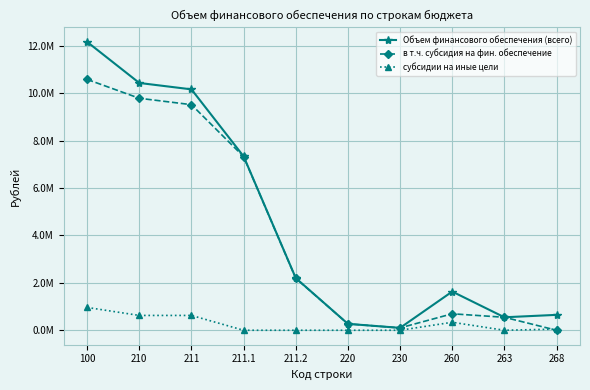

The Объем финансового обеспечения (всего) series shows 2200354.0 at 211.2. True or false?

True